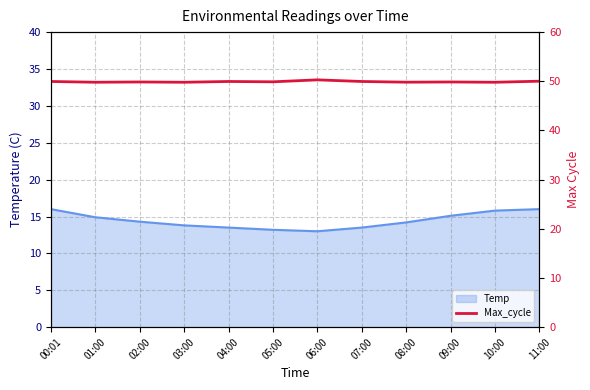

What is the ratio of the value at 05:00 to the value at 07:00?

1.0